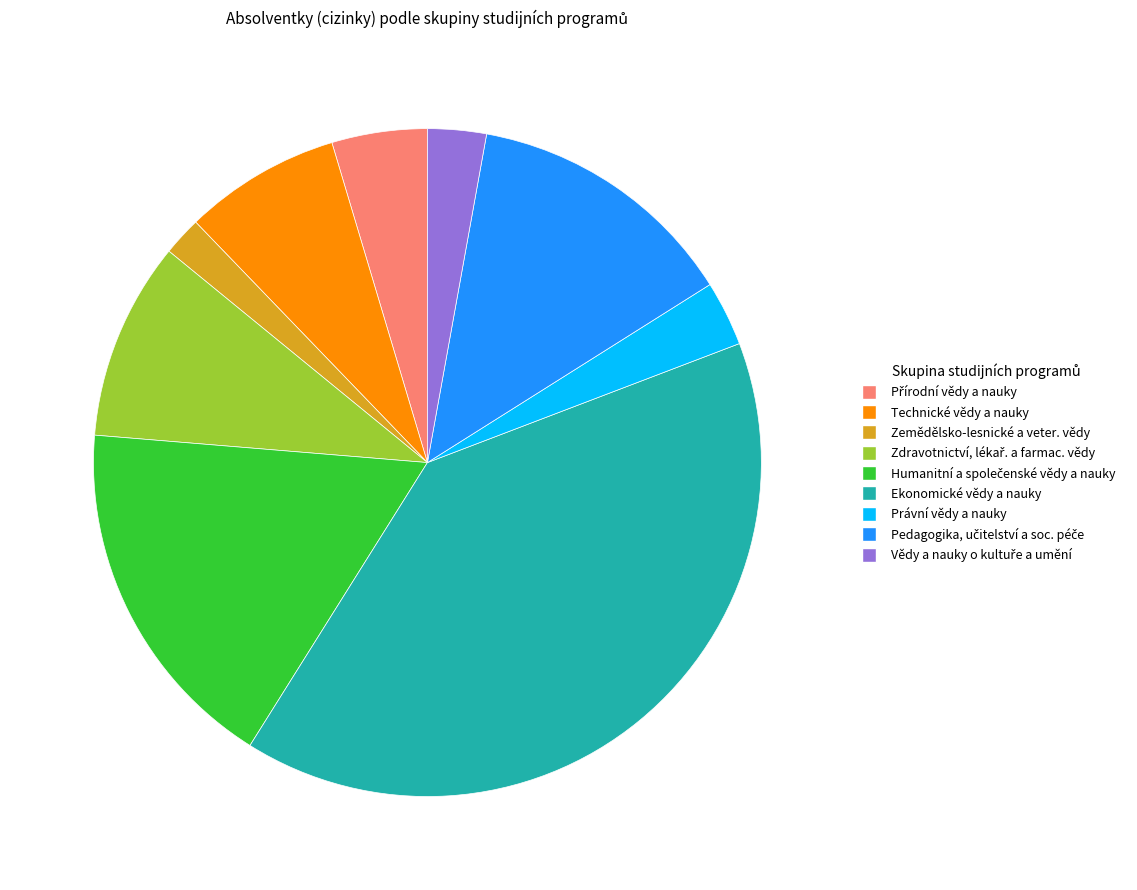

How many segments does this pie chart have?

9